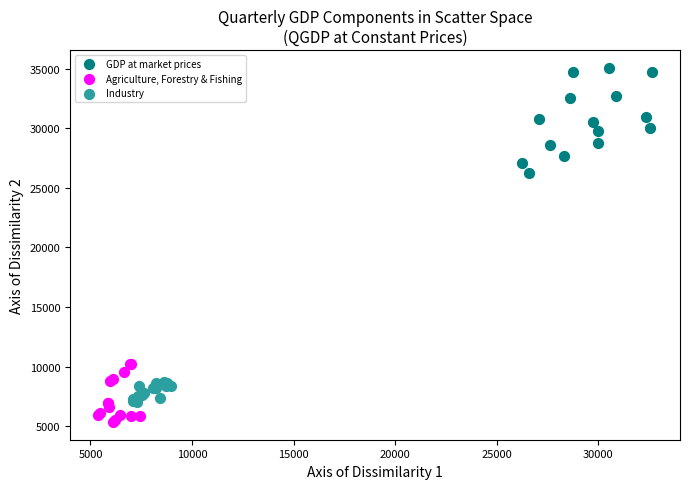

What are all the series names shown in the legend?

GDP at market prices, Agriculture, Forestry & Fishing, Industry